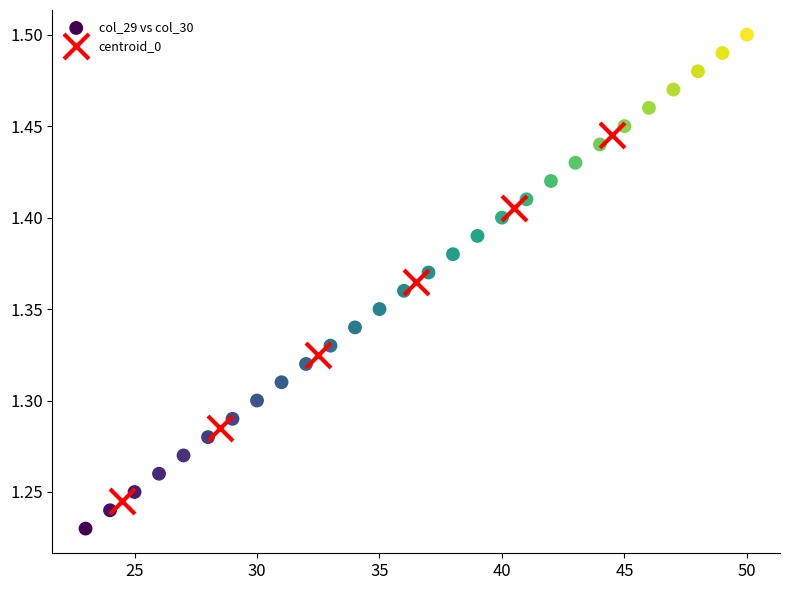

What is the range of X values (max minus min)?

27.0